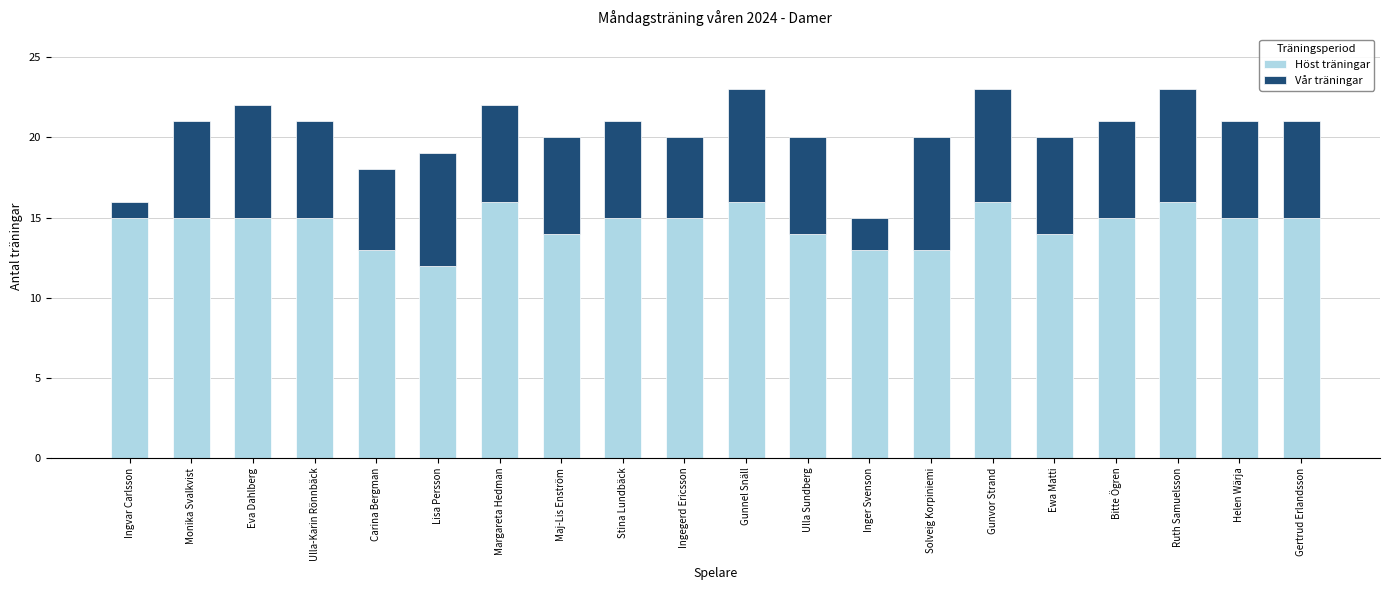

What is the highest value of the Höst träningar series?

16